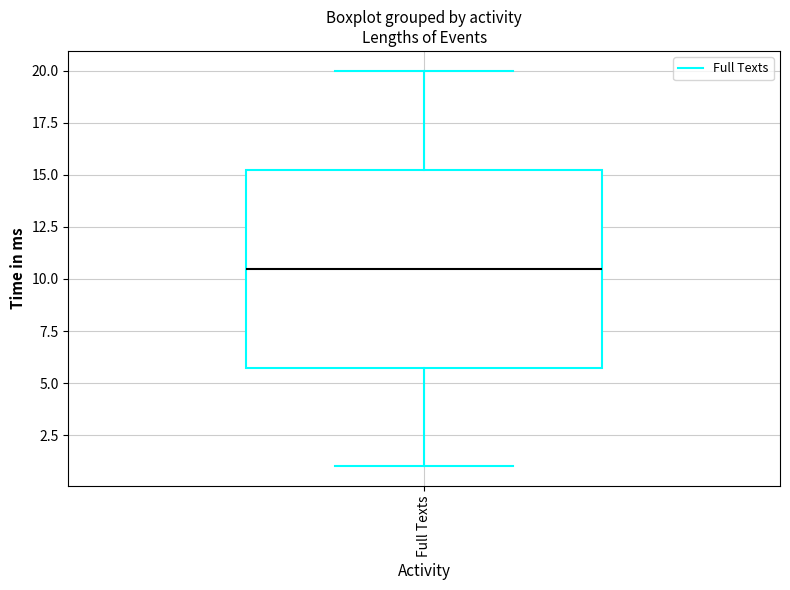

Where is the upper edge of the box for Full Texts on the y-axis? The values are not printed on the chart, so give them approximately, as read against the axis.

15.5